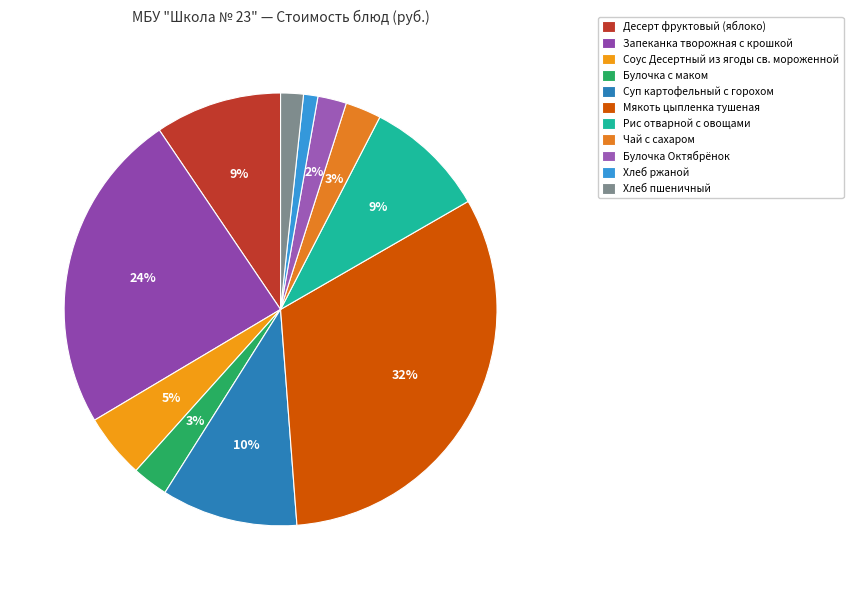

How many slices are in this pie chart?

11